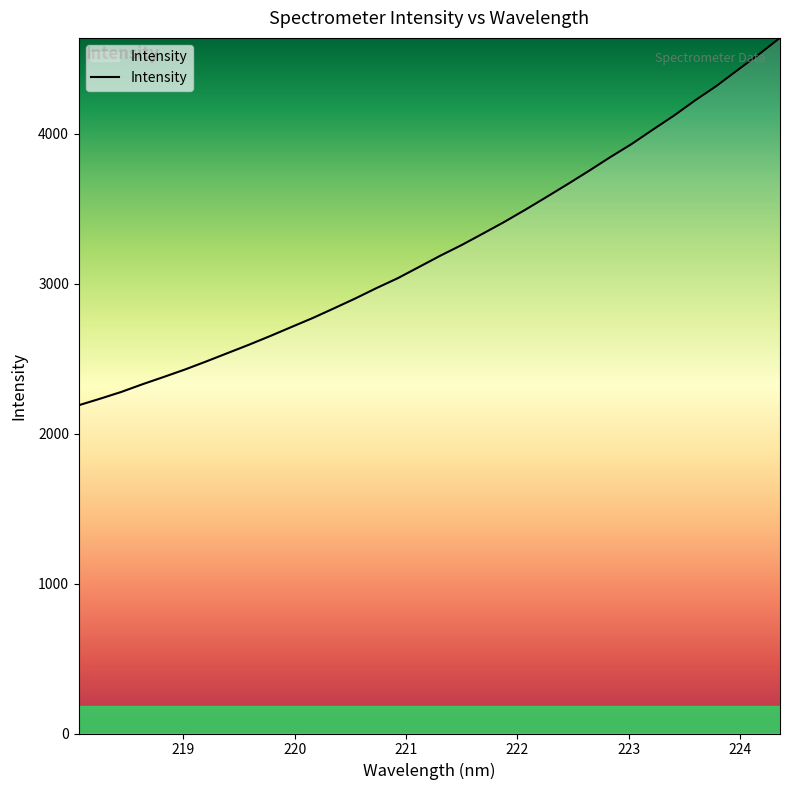

What is the maximum value shown in the chart?

4639.7